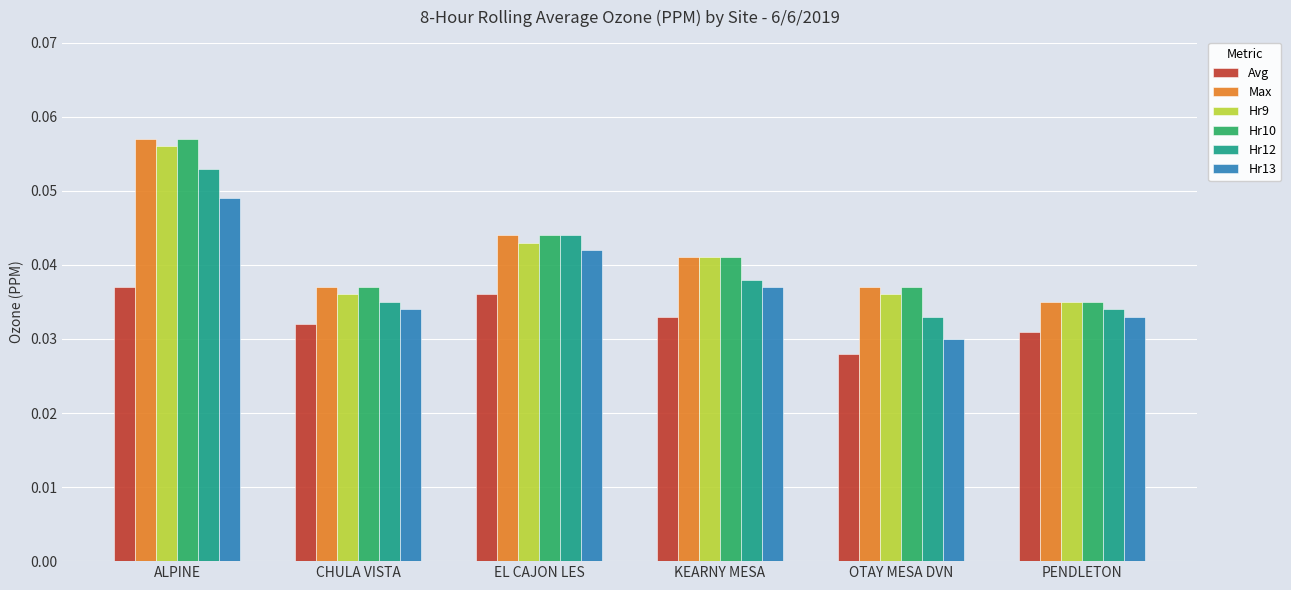

Is the value of Hr10 at OTAY MESA DVN greater than the value of Hr13 at CHULA VISTA?

Yes